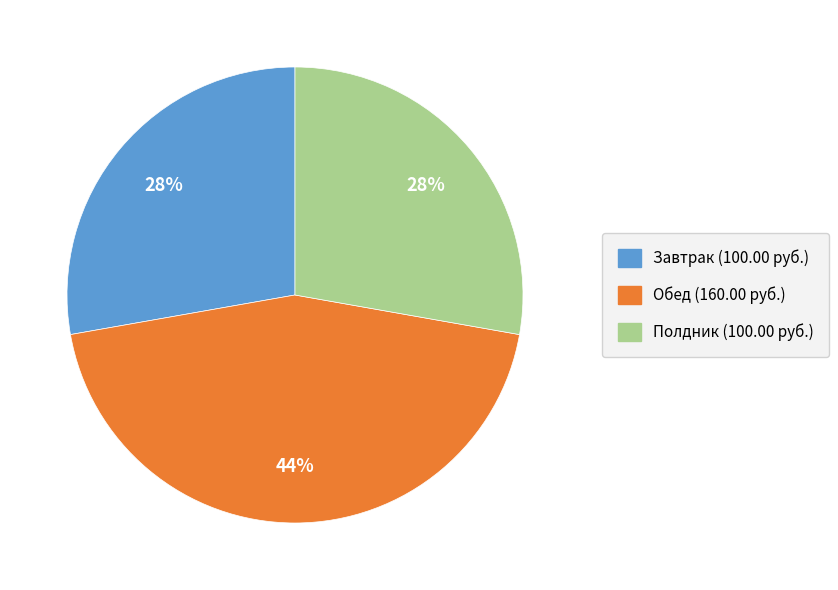

Is there a majority slice in this chart?

No